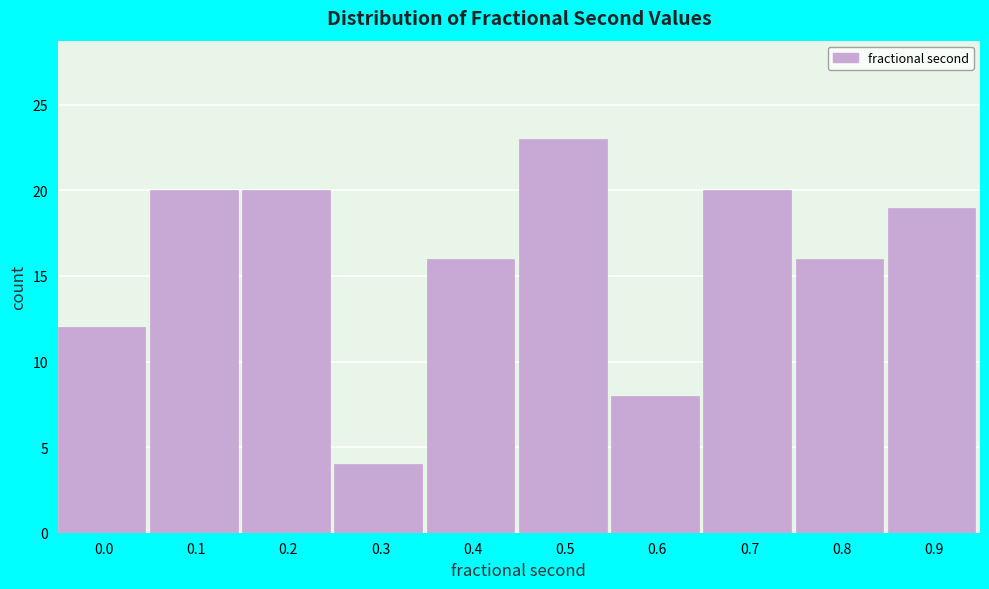

Reading left to right, transcribe all the data shown in this chart.

12	20	20	4	16	23	8	20	16	19